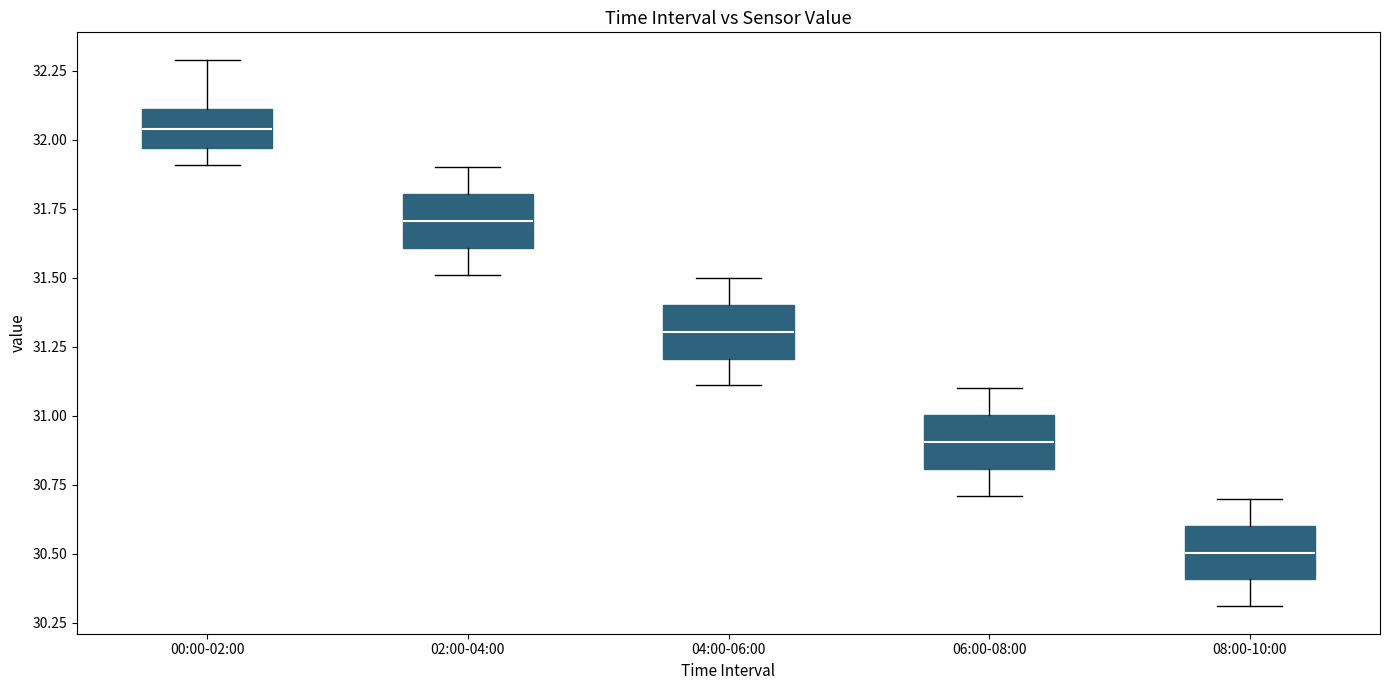

Reading left to right, transcribe this box plot: for each box, give where its median line is, the range the box spans, and where its two whiskers end, as read against the y-axis. The values are not printed on the chart, so give them approximately, as read against the axis.

00:00-02:00: median 32.05, box 31.95 to 32.10, whiskers 31.90 to 32.30
02:00-04:00: median 31.70, box 31.60 to 31.80, whiskers 31.50 to 31.90
04:00-06:00: median 31.30, box 31.20 to 31.40, whiskers 31.10 to 31.50
06:00-08:00: median 30.90, box 30.80 to 31.00, whiskers 30.70 to 31.10
08:00-10:00: median 30.50, box 30.40 to 30.60, whiskers 30.30 to 30.70